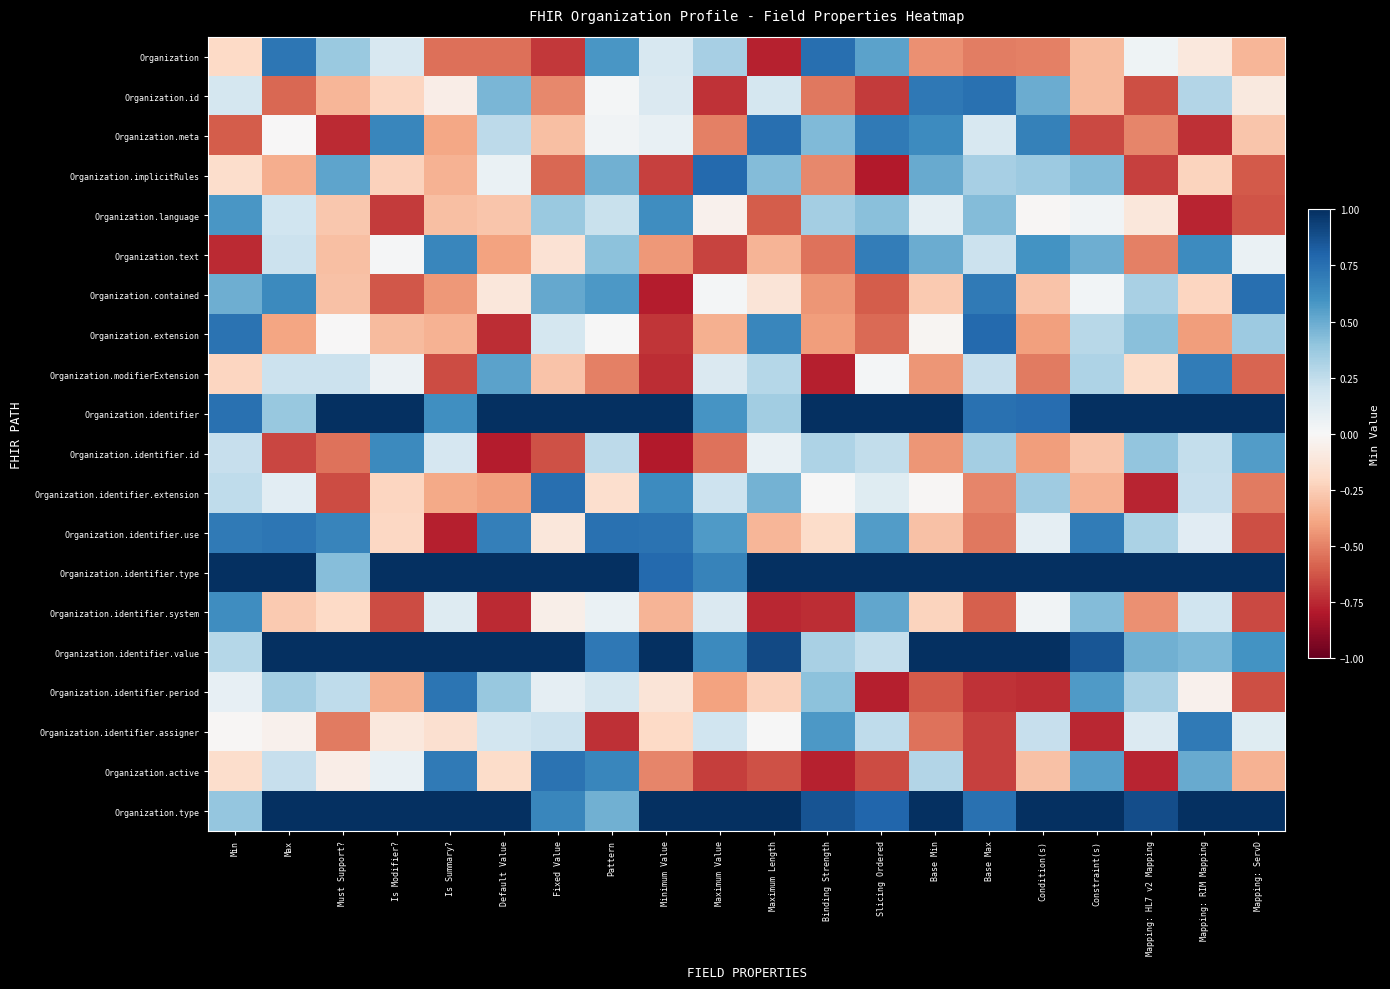

Reading left to right, transcribe all the data shown in this chart.

Organization: Min=-0.2	Max=0.7	Must Support?=0.4	Is Modifier?=0.2	Is Summary?=-0.6	Default Value=-0.6	Fixed Value=-0.7	Pattern=0.6	Minimum Value=0.2	Maximum Value=0.3	Maximum Length=-0.8	Binding Strength=0.8	Slicing Ordered=0.5	Base Min=-0.5	Base Max=-0.5	Condition(s)=-0.5	Constraint(s)=-0.3	Mapping: HL7 v2 Mapping=0.0	Mapping: RIM Mapping=-0.1	Mapping: ServD=-0.3
Organization.id: Min=0.2	Max=-0.6	Must Support?=-0.3	Is Modifier?=-0.2	Is Summary?=-0.1	Default Value=0.5	Fixed Value=-0.5	Pattern=0.0	Minimum Value=0.1	Maximum Value=-0.7	Maximum Length=0.2	Binding Strength=-0.5	Slicing Ordered=-0.7	Base Min=0.7	Base Max=0.7	Condition(s)=0.5	Constraint(s)=-0.3	Mapping: HL7 v2 Mapping=-0.6	Mapping: RIM Mapping=0.3	Mapping: ServD=-0.1
Organization.meta: Min=-0.6	Max=-0.0	Must Support?=-0.7	Is Modifier?=0.7	Is Summary?=-0.4	Default Value=0.3	Fixed Value=-0.3	Pattern=0.0	Minimum Value=0.1	Maximum Value=-0.5	Maximum Length=0.8	Binding Strength=0.4	Slicing Ordered=0.7	Base Min=0.6	Base Max=0.2	Condition(s)=0.7	Constraint(s)=-0.7	Mapping: HL7 v2 Mapping=-0.5	Mapping: RIM Mapping=-0.7	Mapping: ServD=-0.3
Organization.implicitRules: Min=-0.2	Max=-0.4	Must Support?=0.5	Is Modifier?=-0.2	Is Summary?=-0.4	Default Value=0.1	Fixed Value=-0.6	Pattern=0.5	Minimum Value=-0.7	Maximum Value=0.8	Maximum Length=0.4	Binding Strength=-0.5	Slicing Ordered=-0.8	Base Min=0.5	Base Max=0.3	Condition(s)=0.4	Constraint(s)=0.4	Mapping: HL7 v2 Mapping=-0.7	Mapping: RIM Mapping=-0.2	Mapping: ServD=-0.6
Organization.language: Min=0.6	Max=0.2	Must Support?=-0.3	Is Modifier?=-0.7	Is Summary?=-0.3	Default Value=-0.3	Fixed Value=0.4	Pattern=0.2	Minimum Value=0.6	Maximum Value=-0.0	Maximum Length=-0.6	Binding Strength=0.3	Slicing Ordered=0.4	Base Min=0.1	Base Max=0.4	Condition(s)=-0.0	Constraint(s)=0.0	Mapping: HL7 v2 Mapping=-0.1	Mapping: RIM Mapping=-0.8	Mapping: ServD=-0.6
Organization.text: Min=-0.7	Max=0.2	Must Support?=-0.3	Is Modifier?=0.0	Is Summary?=0.7	Default Value=-0.4	Fixed Value=-0.1	Pattern=0.4	Minimum Value=-0.4	Maximum Value=-0.7	Maximum Length=-0.3	Binding Strength=-0.5	Slicing Ordered=0.7	Base Min=0.5	Base Max=0.2	Condition(s)=0.6	Constraint(s)=0.5	Mapping: HL7 v2 Mapping=-0.5	Mapping: RIM Mapping=0.6	Mapping: ServD=0.1
Organization.contained: Min=0.5	Max=0.6	Must Support?=-0.3	Is Modifier?=-0.6	Is Summary?=-0.4	Default Value=-0.1	Fixed Value=0.5	Pattern=0.6	Minimum Value=-0.8	Maximum Value=0.0	Maximum Length=-0.1	Binding Strength=-0.4	Slicing Ordered=-0.6	Base Min=-0.3	Base Max=0.7	Condition(s)=-0.3	Constraint(s)=0.0	Mapping: HL7 v2 Mapping=0.3	Mapping: RIM Mapping=-0.2	Mapping: ServD=0.8
Organization.extension: Min=0.7	Max=-0.4	Must Support?=-0.0	Is Modifier?=-0.3	Is Summary?=-0.3	Default Value=-0.7	Fixed Value=0.2	Pattern=0.0	Minimum Value=-0.7	Maximum Value=-0.4	Maximum Length=0.7	Binding Strength=-0.4	Slicing Ordered=-0.6	Base Min=-0.0	Base Max=0.8	Condition(s)=-0.4	Constraint(s)=0.3	Mapping: HL7 v2 Mapping=0.4	Mapping: RIM Mapping=-0.4	Mapping: ServD=0.4
Organization.modifierExtension: Min=-0.2	Max=0.2	Must Support?=0.2	Is Modifier?=0.1	Is Summary?=-0.7	Default Value=0.5	Fixed Value=-0.3	Pattern=-0.5	Minimum Value=-0.7	Maximum Value=0.1	Maximum Length=0.3	Binding Strength=-0.8	Slicing Ordered=0.0	Base Min=-0.4	Base Max=0.2	Condition(s)=-0.5	Constraint(s)=0.3	Mapping: HL7 v2 Mapping=-0.2	Mapping: RIM Mapping=0.7	Mapping: ServD=-0.6
Organization.identifier: Min=0.7	Max=0.4	Must Support?=1.7	Is Modifier?=1.6	Is Summary?=0.6	Default Value=1.3	Fixed Value=1.5	Pattern=1.1	Minimum Value=1.0	Maximum Value=0.6	Maximum Length=0.3	Binding Strength=1.6	Slicing Ordered=1.6	Base Min=1.2	Base Max=0.7	Condition(s)=0.8	Constraint(s)=1.4	Mapping: HL7 v2 Mapping=1.6	Mapping: RIM Mapping=1.6	Mapping: ServD=1.4
Organization.identifier.id: Min=0.2	Max=-0.7	Must Support?=-0.5	Is Modifier?=0.6	Is Summary?=0.2	Default Value=-0.8	Fixed Value=-0.6	Pattern=0.3	Minimum Value=-0.8	Maximum Value=-0.5	Maximum Length=0.1	Binding Strength=0.3	Slicing Ordered=0.2	Base Min=-0.4	Base Max=0.3	Condition(s)=-0.4	Constraint(s)=-0.3	Mapping: HL7 v2 Mapping=0.4	Mapping: RIM Mapping=0.2	Mapping: ServD=0.6
Organization.identifier.extension: Min=0.3	Max=0.1	Must Support?=-0.7	Is Modifier?=-0.2	Is Summary?=-0.4	Default Value=-0.4	Fixed Value=0.8	Pattern=-0.2	Minimum Value=0.6	Maximum Value=0.2	Maximum Length=0.5	Binding Strength=0.0	Slicing Ordered=0.1	Base Min=-0.0	Base Max=-0.5	Condition(s)=0.4	Constraint(s)=-0.4	Mapping: HL7 v2 Mapping=-0.8	Mapping: RIM Mapping=0.2	Mapping: ServD=-0.5
Organization.identifier.use: Min=0.7	Max=0.7	Must Support?=0.7	Is Modifier?=-0.2	Is Summary?=-0.8	Default Value=0.7	Fixed Value=-0.1	Pattern=0.7	Minimum Value=0.7	Maximum Value=0.6	Maximum Length=-0.3	Binding Strength=-0.2	Slicing Ordered=0.6	Base Min=-0.3	Base Max=-0.5	Condition(s)=0.1	Constraint(s)=0.7	Mapping: HL7 v2 Mapping=0.3	Mapping: RIM Mapping=0.1	Mapping: ServD=-0.6
Organization.identifier.type: Min=1.2	Max=1.8	Must Support?=0.4	Is Modifier?=1.0	Is Summary?=1.6	Default Value=1.4	Fixed Value=1.3	Pattern=1.3	Minimum Value=0.8	Maximum Value=0.7	Maximum Length=1.5	Binding Strength=1.5	Slicing Ordered=1.6	Base Min=1.7	Base Max=1.0	Condition(s)=1.0	Constraint(s)=1.5	Mapping: HL7 v2 Mapping=1.2	Mapping: RIM Mapping=1.3	Mapping: ServD=1.5
Organization.identifier.system: Min=0.6	Max=-0.3	Must Support?=-0.2	Is Modifier?=-0.6	Is Summary?=0.1	Default Value=-0.7	Fixed Value=-0.1	Pattern=0.1	Minimum Value=-0.3	Maximum Value=0.1	Maximum Length=-0.8	Binding Strength=-0.7	Slicing Ordered=0.5	Base Min=-0.2	Base Max=-0.6	Condition(s)=0.0	Constraint(s)=0.4	Mapping: HL7 v2 Mapping=-0.5	Mapping: RIM Mapping=0.2	Mapping: ServD=-0.7
Organization.identifier.value: Min=0.3	Max=1.1	Must Support?=1.1	Is Modifier?=1.2	Is Summary?=1.4	Default Value=1.8	Fixed Value=1.0	Pattern=0.7	Minimum Value=1.5	Maximum Value=0.6	Maximum Length=0.9	Binding Strength=0.3	Slicing Ordered=0.2	Base Min=1.7	Base Max=1.5	Condition(s)=1.3	Constraint(s)=0.9	Mapping: HL7 v2 Mapping=0.5	Mapping: RIM Mapping=0.5	Mapping: ServD=0.6
Organization.identifier.period: Min=0.1	Max=0.3	Must Support?=0.3	Is Modifier?=-0.4	Is Summary?=0.7	Default Value=0.4	Fixed Value=0.1	Pattern=0.2	Minimum Value=-0.1	Maximum Value=-0.4	Maximum Length=-0.2	Binding Strength=0.4	Slicing Ordered=-0.8	Base Min=-0.6	Base Max=-0.7	Condition(s)=-0.7	Constraint(s)=0.6	Mapping: HL7 v2 Mapping=0.3	Mapping: RIM Mapping=-0.0	Mapping: ServD=-0.6
Organization.identifier.assigner: Min=-0.0	Max=-0.0	Must Support?=-0.5	Is Modifier?=-0.1	Is Summary?=-0.2	Default Value=0.2	Fixed Value=0.2	Pattern=-0.7	Minimum Value=-0.2	Maximum Value=0.2	Maximum Length=0.0	Binding Strength=0.6	Slicing Ordered=0.3	Base Min=-0.5	Base Max=-0.7	Condition(s)=0.2	Constraint(s)=-0.8	Mapping: HL7 v2 Mapping=0.1	Mapping: RIM Mapping=0.7	Mapping: ServD=0.1
Organization.active: Min=-0.2	Max=0.2	Must Support?=-0.1	Is Modifier?=0.1	Is Summary?=0.7	Default Value=-0.2	Fixed Value=0.7	Pattern=0.6	Minimum Value=-0.5	Maximum Value=-0.7	Maximum Length=-0.6	Binding Strength=-0.8	Slicing Ordered=-0.6	Base Min=0.3	Base Max=-0.7	Condition(s)=-0.3	Constraint(s)=0.6	Mapping: HL7 v2 Mapping=-0.8	Mapping: RIM Mapping=0.5	Mapping: ServD=-0.3
Organization.type: Min=0.4	Max=1.3	Must Support?=1.2	Is Modifier?=1.6	Is Summary?=1.4	Default Value=1.5	Fixed Value=0.7	Pattern=0.5	Minimum Value=1.4	Maximum Value=1.5	Maximum Length=1.8	Binding Strength=0.9	Slicing Ordered=0.8	Base Min=1.4	Base Max=0.7	Condition(s)=1.7	Constraint(s)=1.6	Mapping: HL7 v2 Mapping=0.9	Mapping: RIM Mapping=1.4	Mapping: ServD=1.4